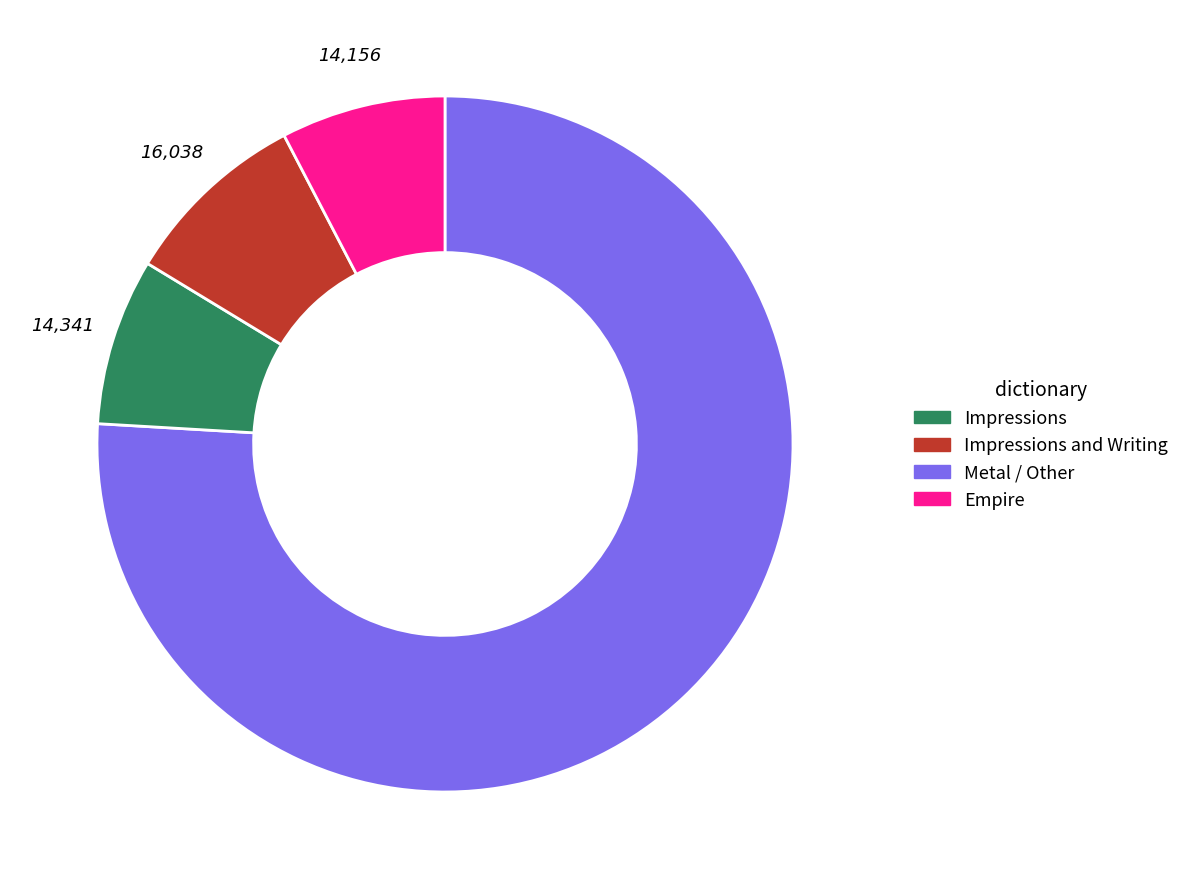

Does any single category account for the majority?

Yes